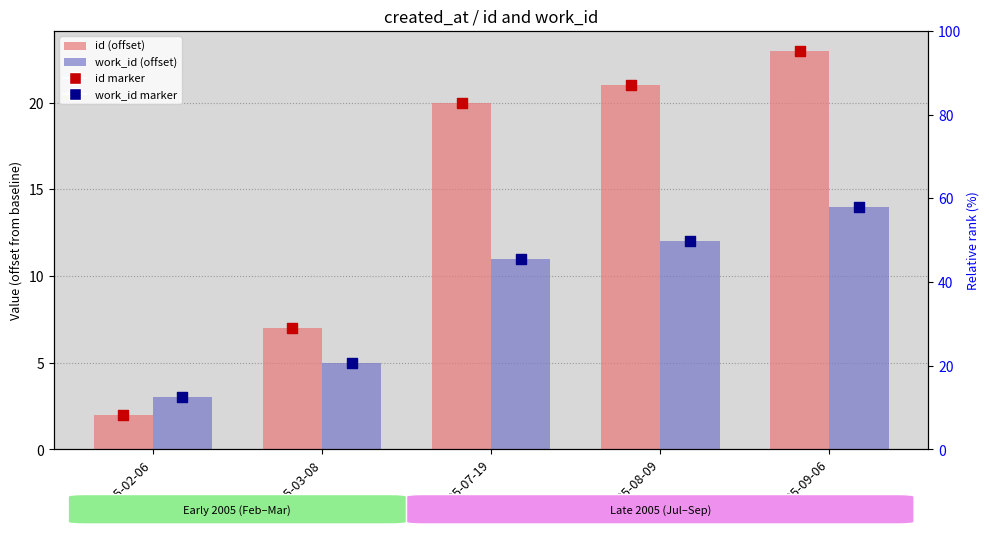

Which series contains the highest Y value?

id (offset)